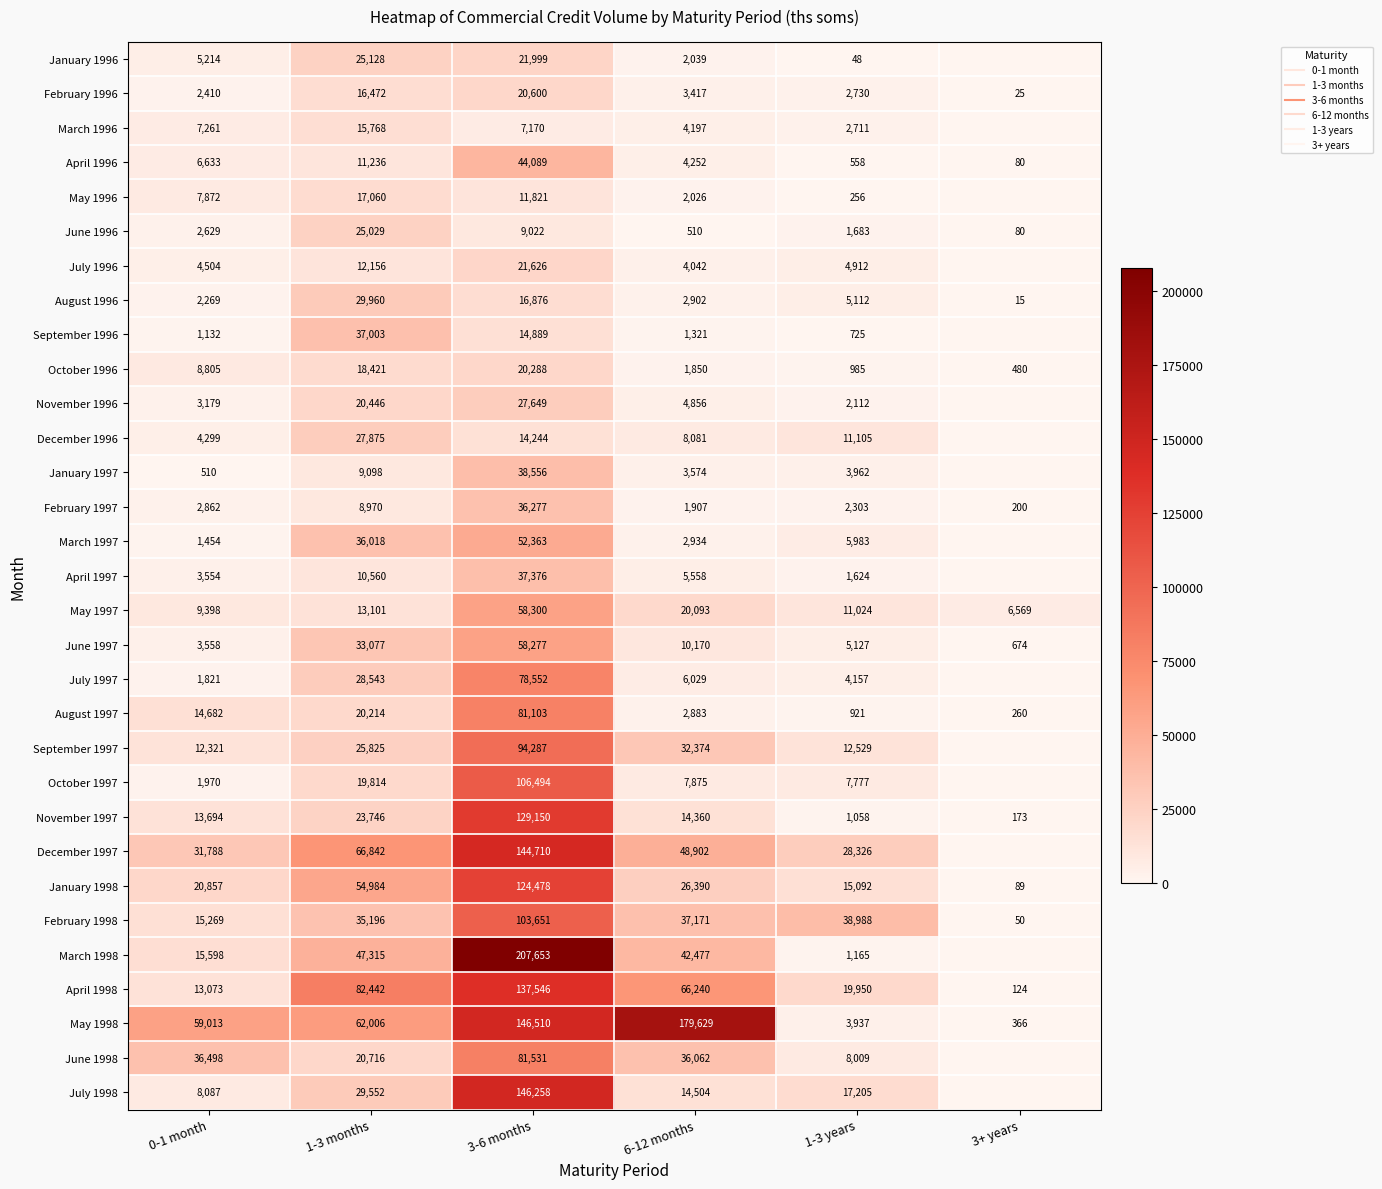

The value of May 1998 at 3+ years is 366.0. True or false?

True